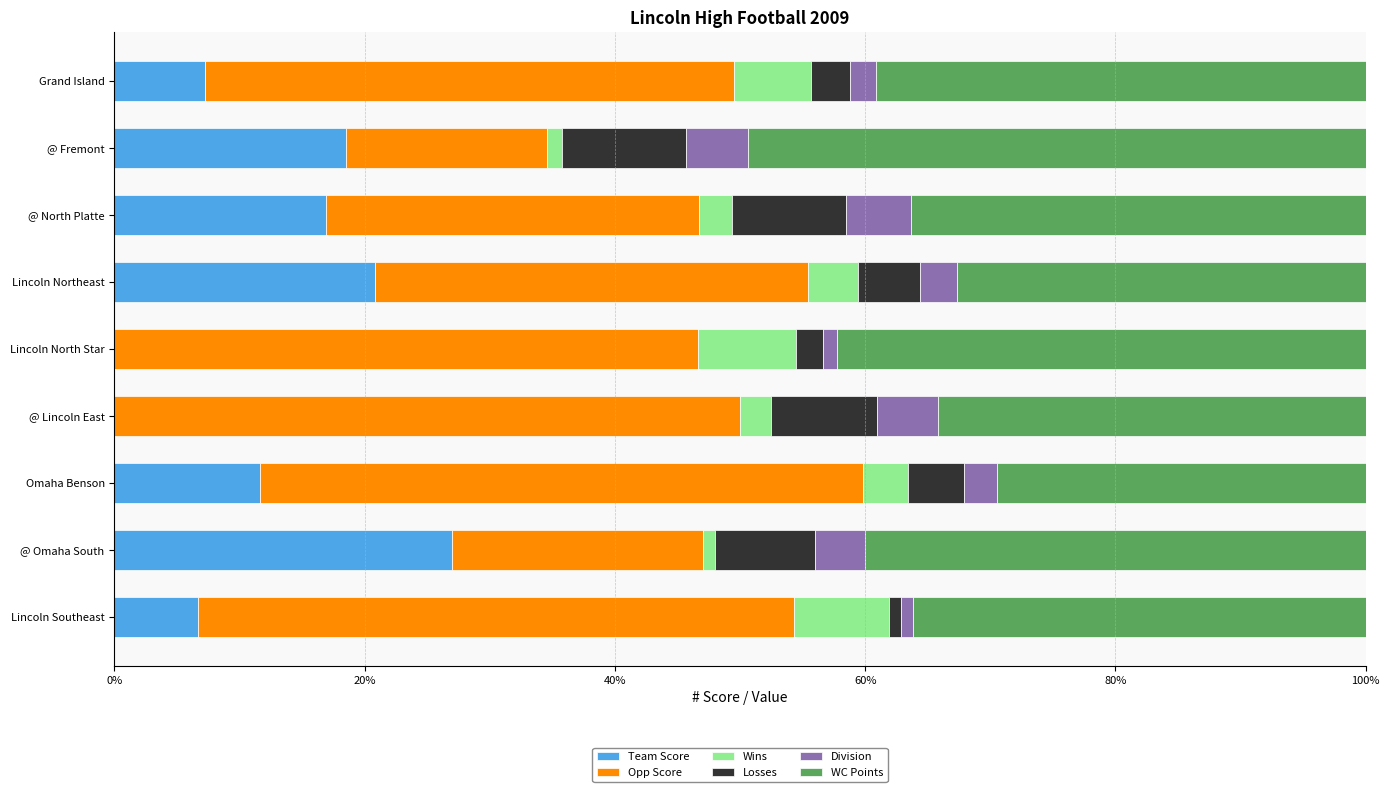

What is the total value across all series at @ North Platte?

100.0